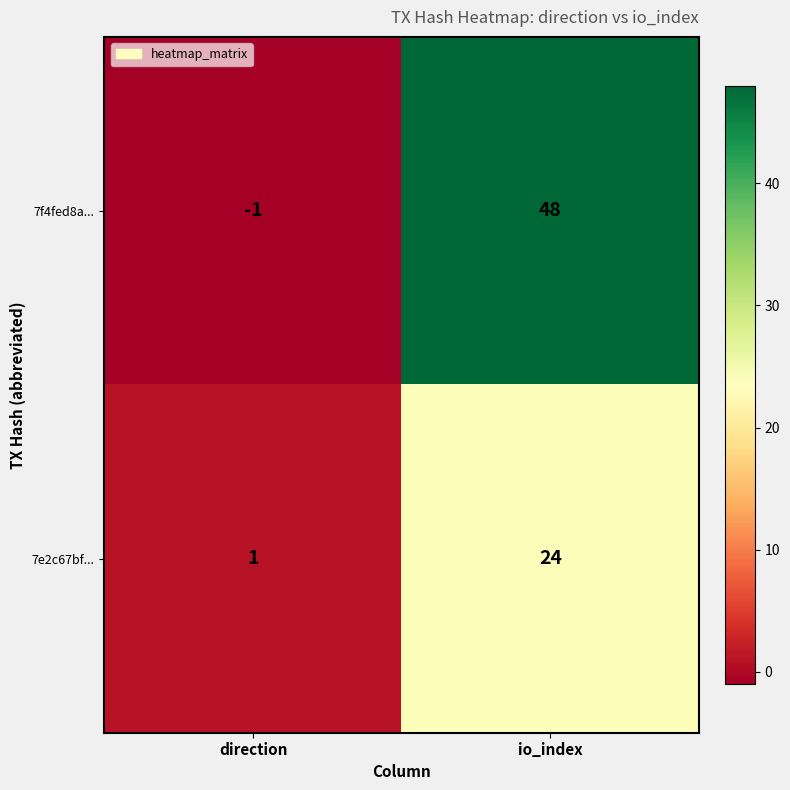

The value of 7f4fed8a... at direction is -2. True or false?

False